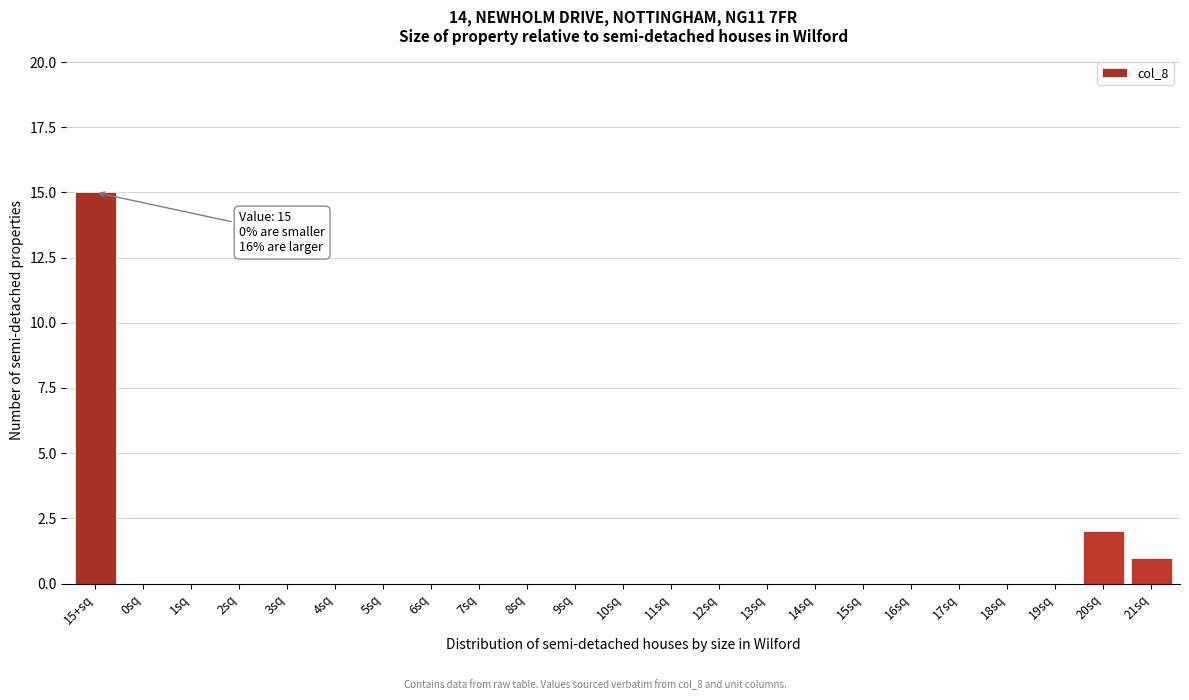

Reading right to left, what are all the values shown in this chart?

21sq=1	20sq=2	19sq=0	18sq=0	17sq=0	16sq=0	15sq=0	14sq=0	13sq=0	12sq=0	11sq=0	10sq=0	9sq=0	8sq=0	7sq=0	6sq=0	5sq=0	4sq=0	3sq=0	2sq=0	1sq=0	0sq=0	15+sq=15